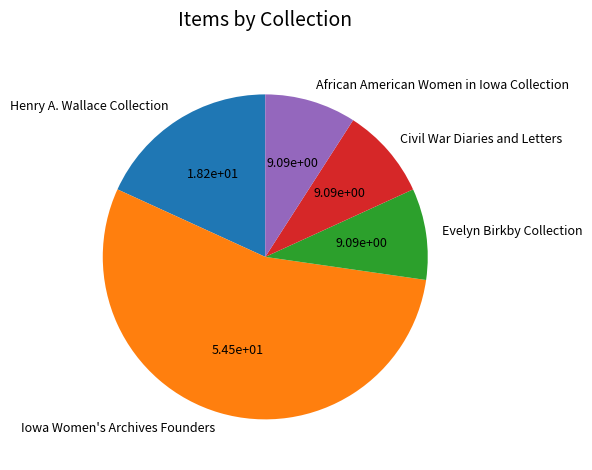

Which category has the biggest portion of the pie?

Iowa Women's Archives Founders